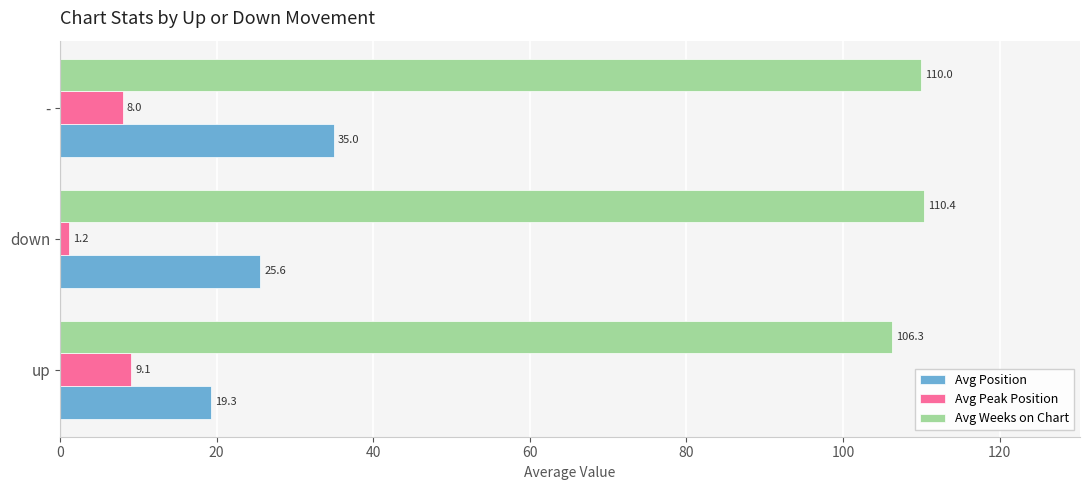

Count the number of categories in the chart.

3